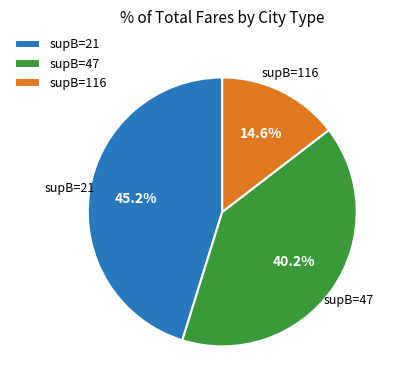

Count the number of slices in the pie.

3